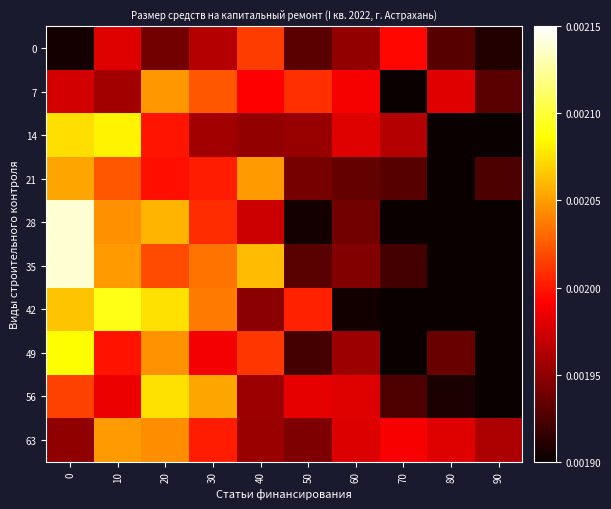

List the series in order of their peak value, lowest first.

0, 7, 63, 21, 56, 14, 49, 42, 35, 28